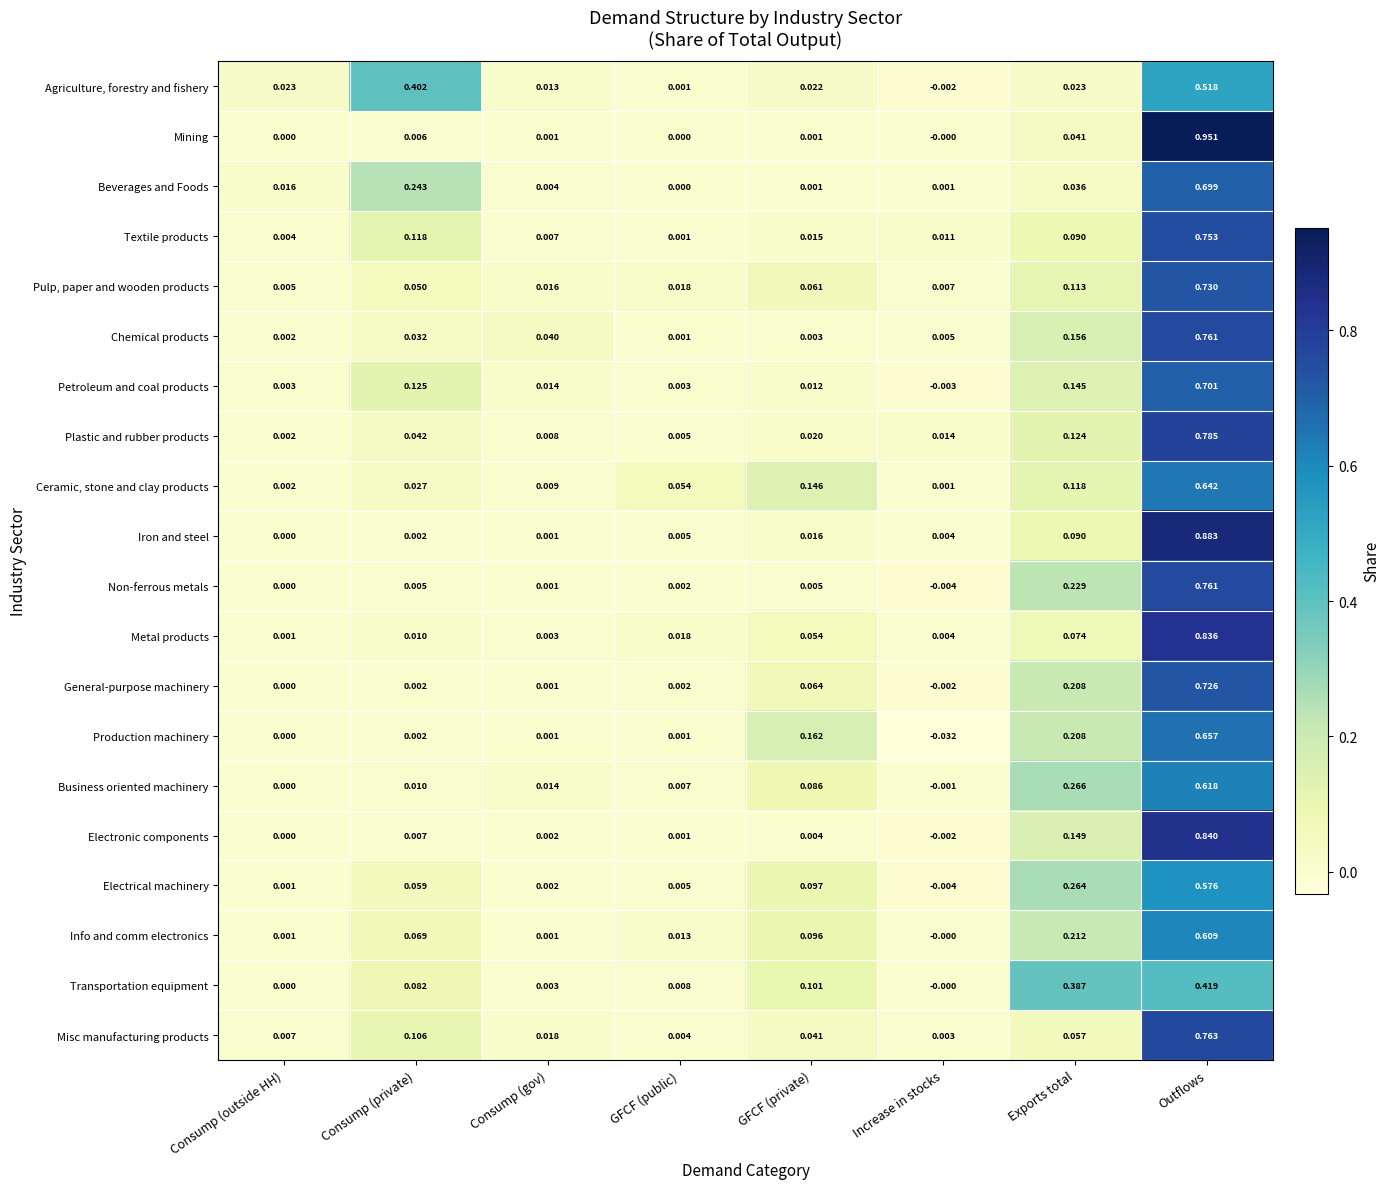

Which category has the highest value in the Pulp, paper and wooden products series?

Outflows